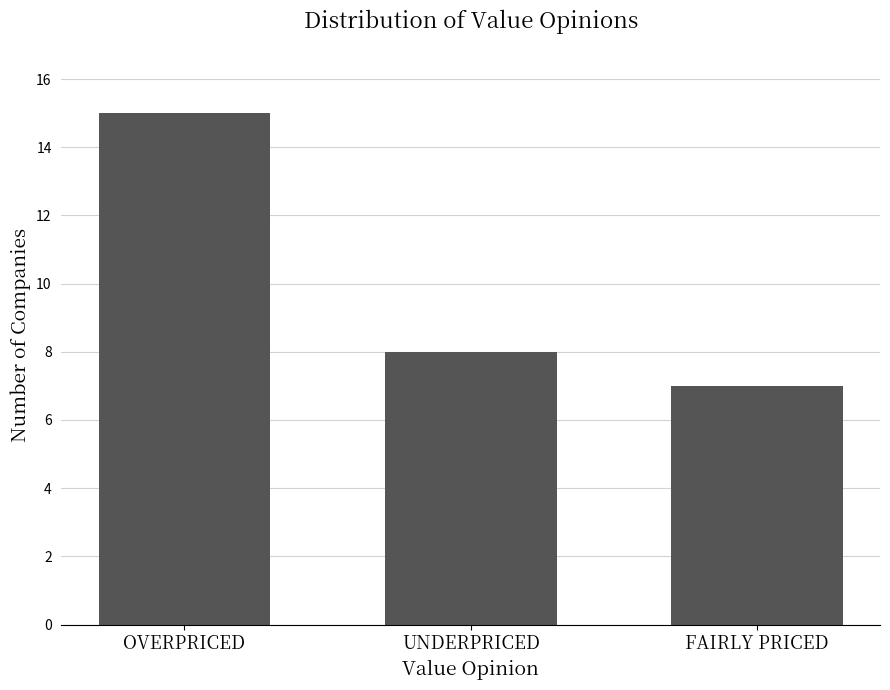

What value does the data have at OVERPRICED?

15